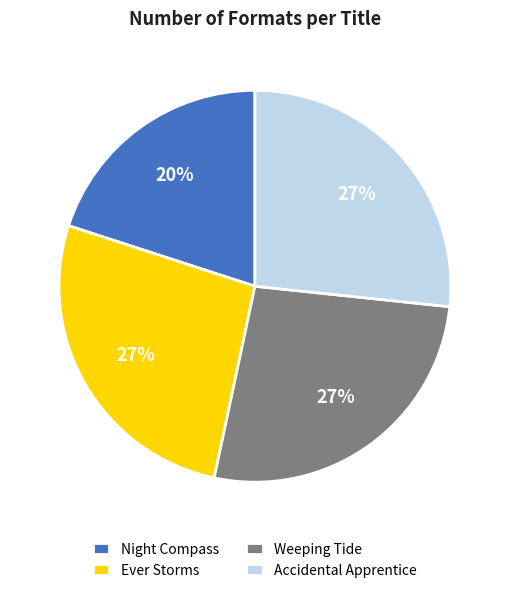

To the nearest percent, what is the difference between the Night Compass and Weeping Tide slice percentages?

7%